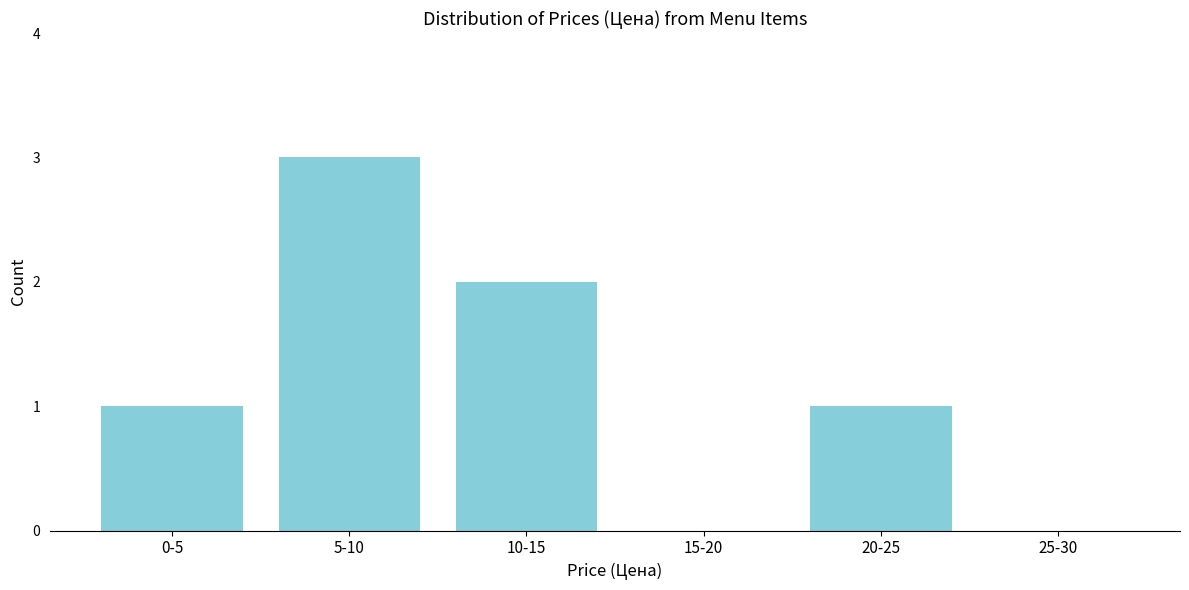

Reading left to right, what are all the values shown in this chart?

0-5=1	5-10=3	10-15=2	15-20=0	20-25=1	25-30=0